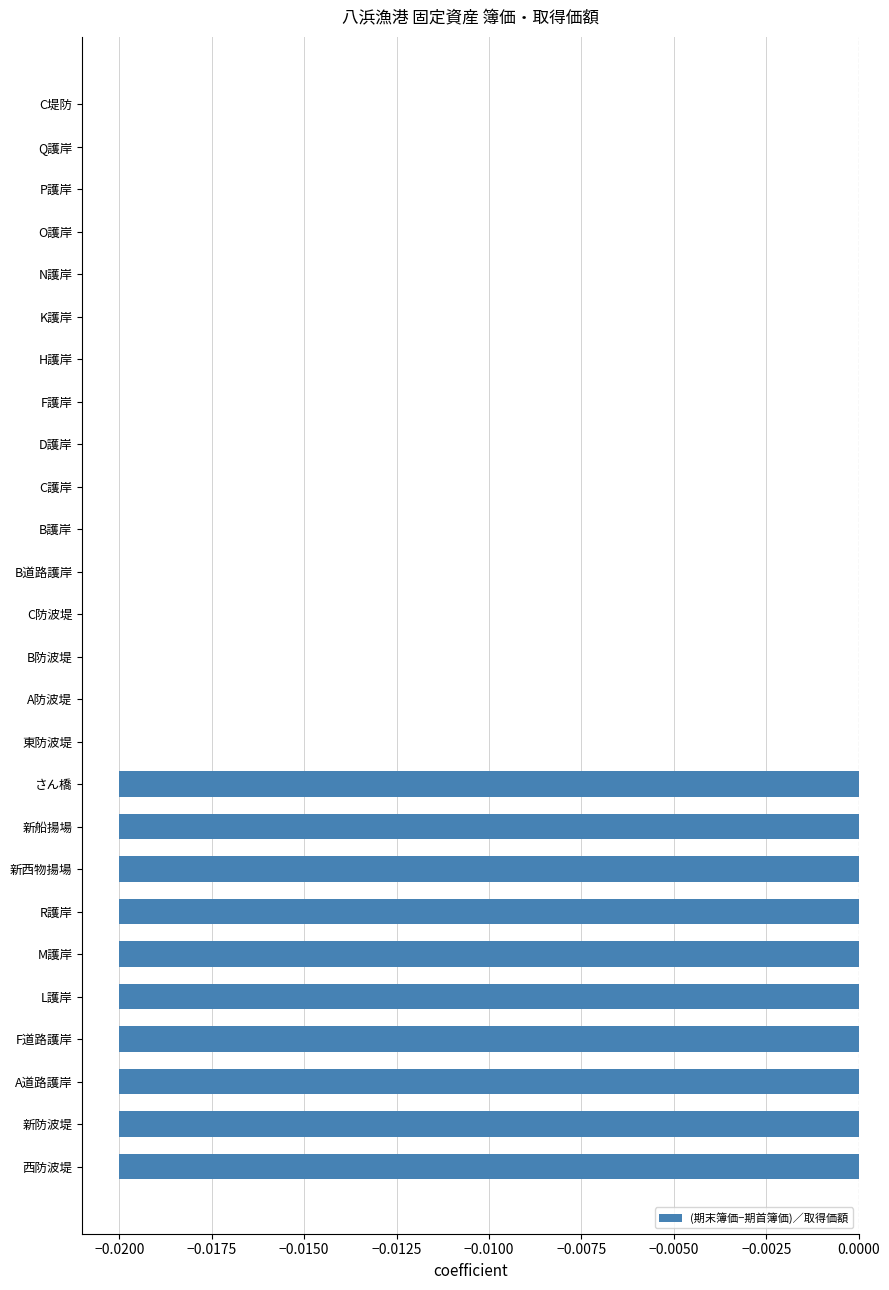

Between F道路護岸 and B道路護岸, which is larger?

B道路護岸